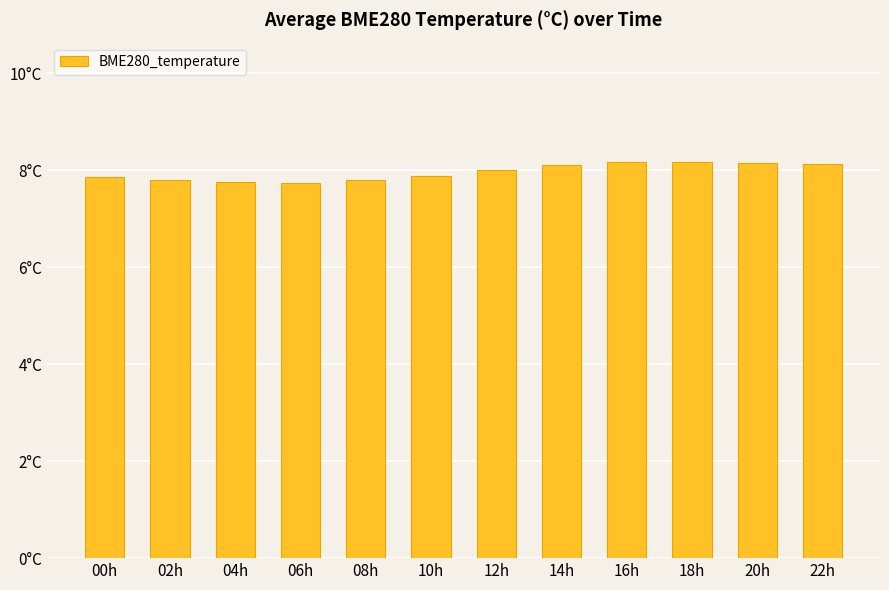

List the labels in order of value, largest first.

18h, 16h, 20h, 22h, 14h, 12h, 10h, 00h, 02h, 08h, 04h, 06h